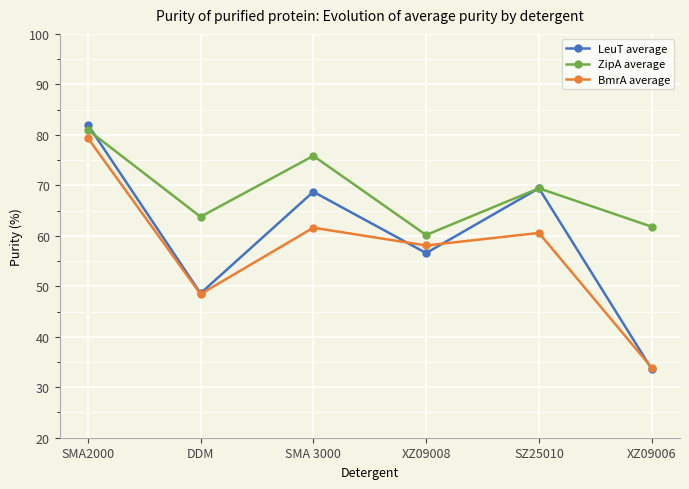

What position from the left is SMA2000?

1